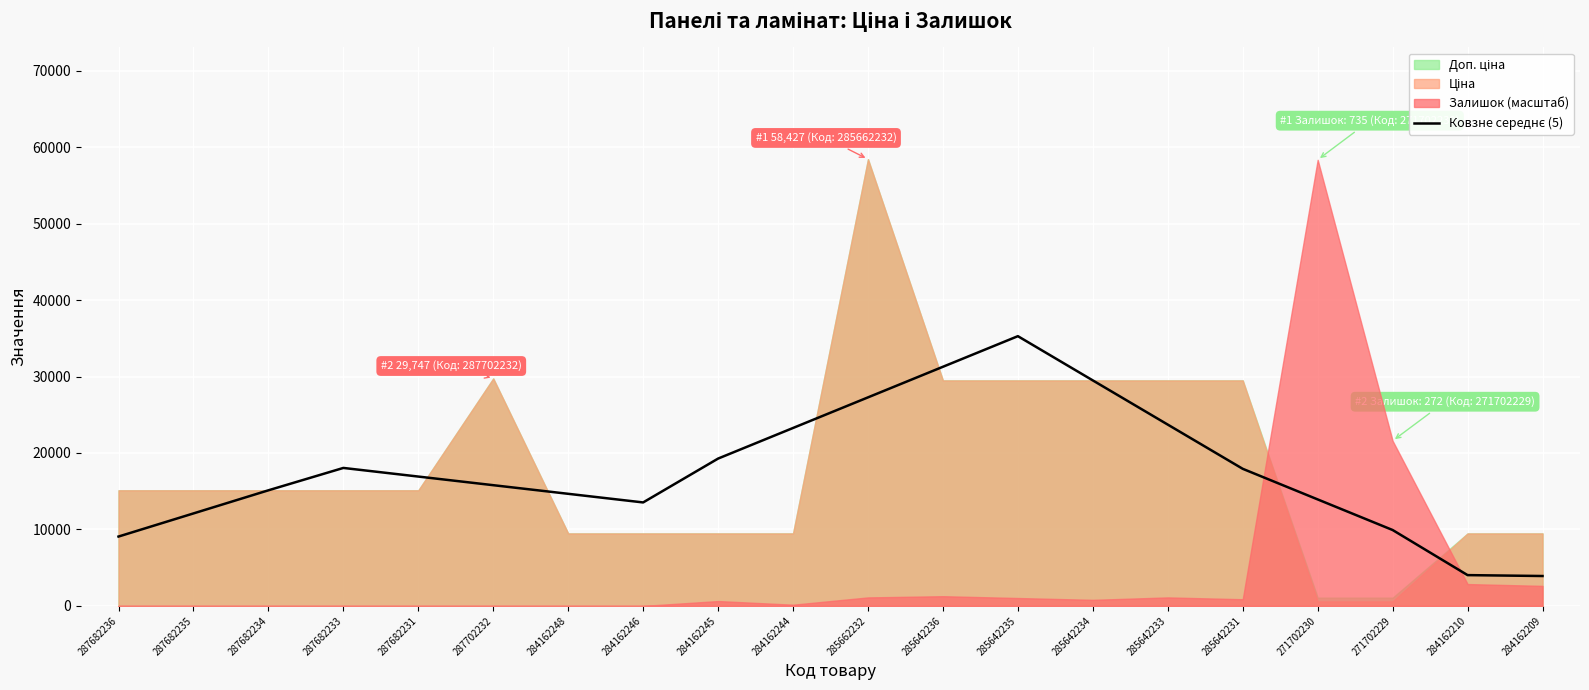

What is the sum of the values at 287682233 and 285642233?

41756.6